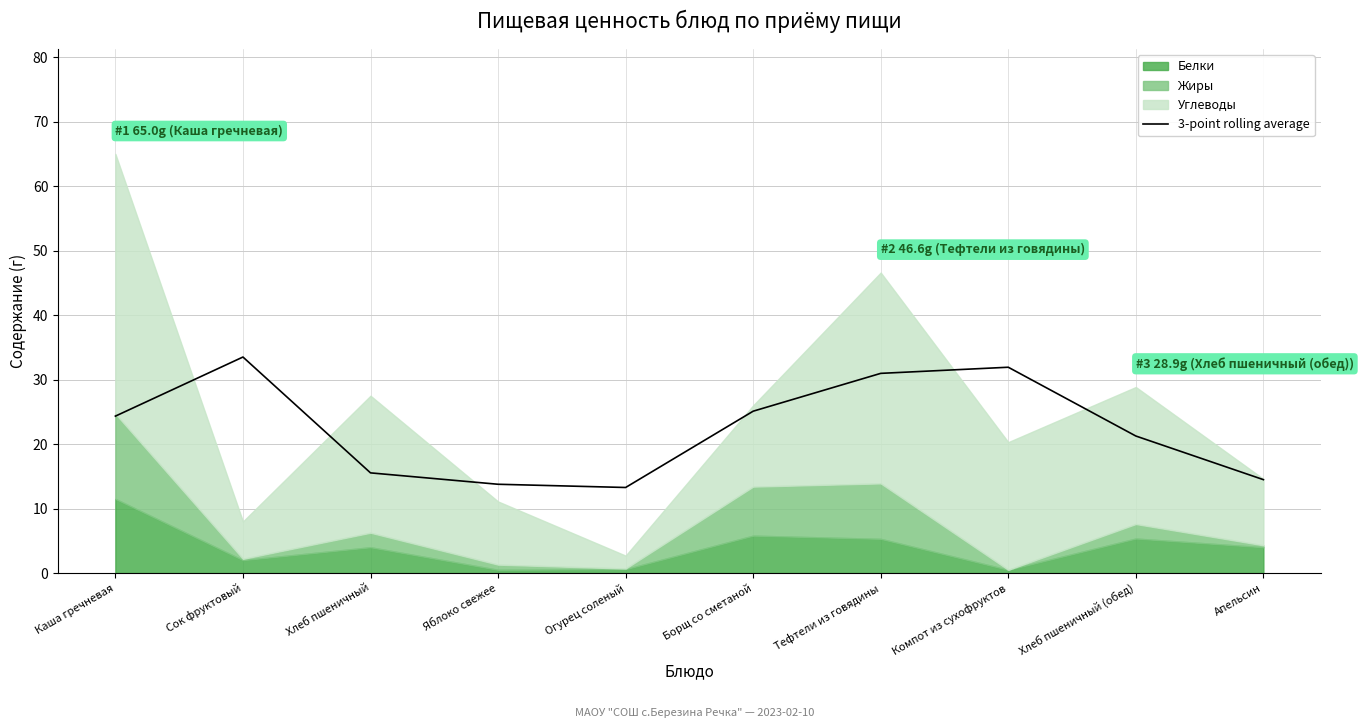

Reading left to right, extract all data points from this chart.

24.3	33.5	15.5	13.8	13.3	25.1	31.0	31.9	21.2	14.5